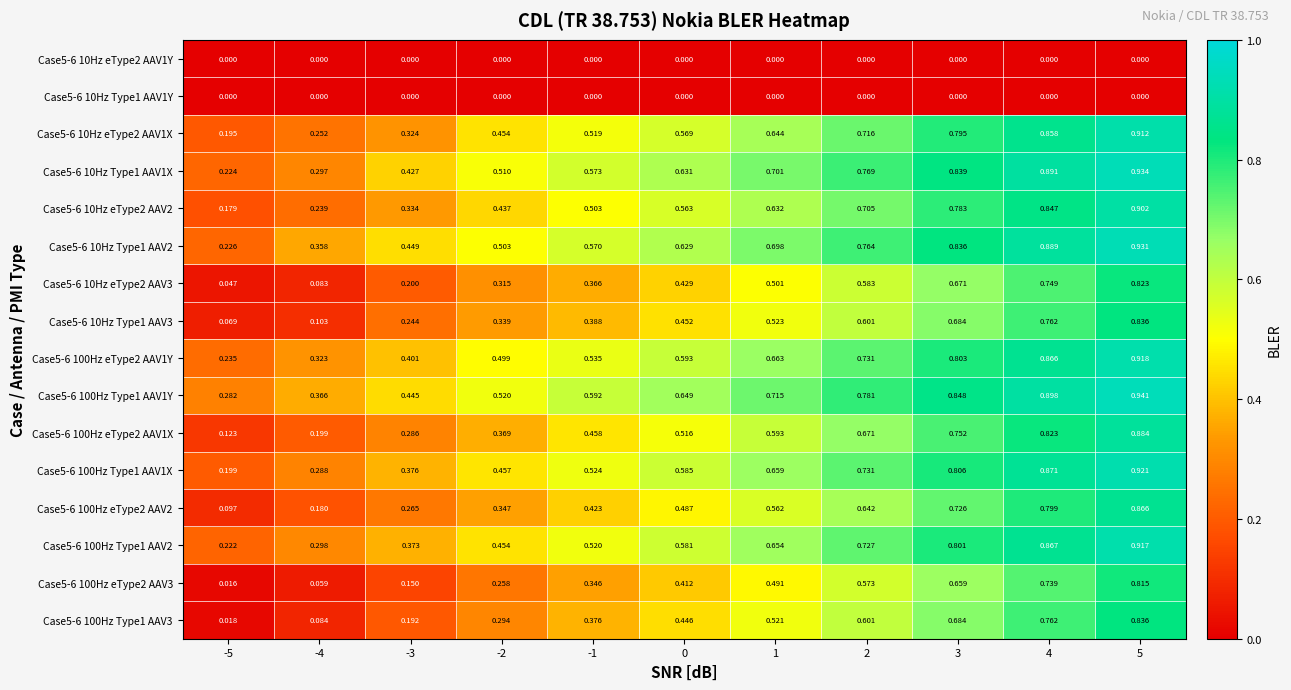

Which series has the largest total across all categories?

Case5-6 100Hz Type1 AAV1Y